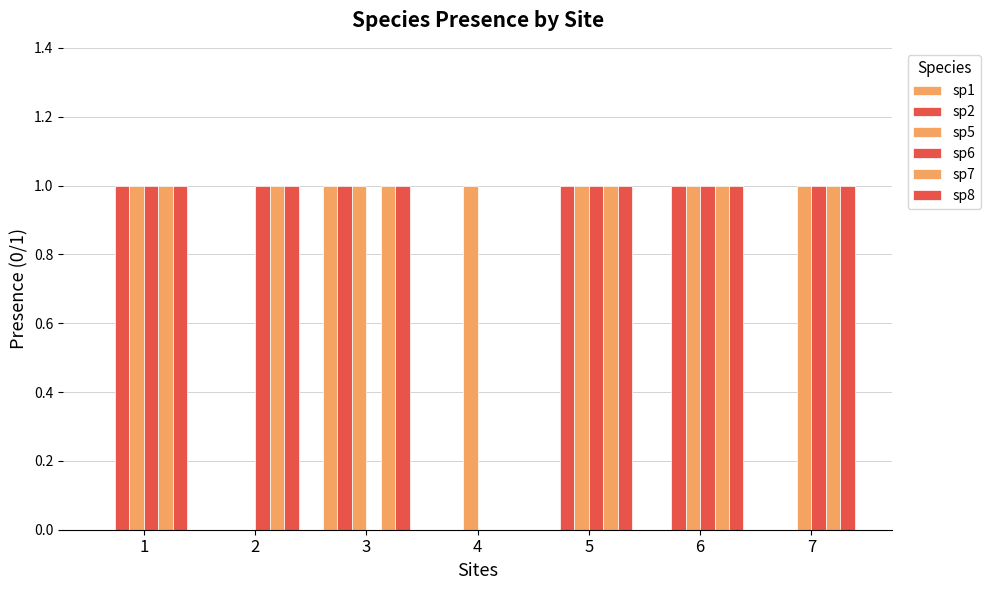

True or false: sp6 has a value of 1 at 1.

True